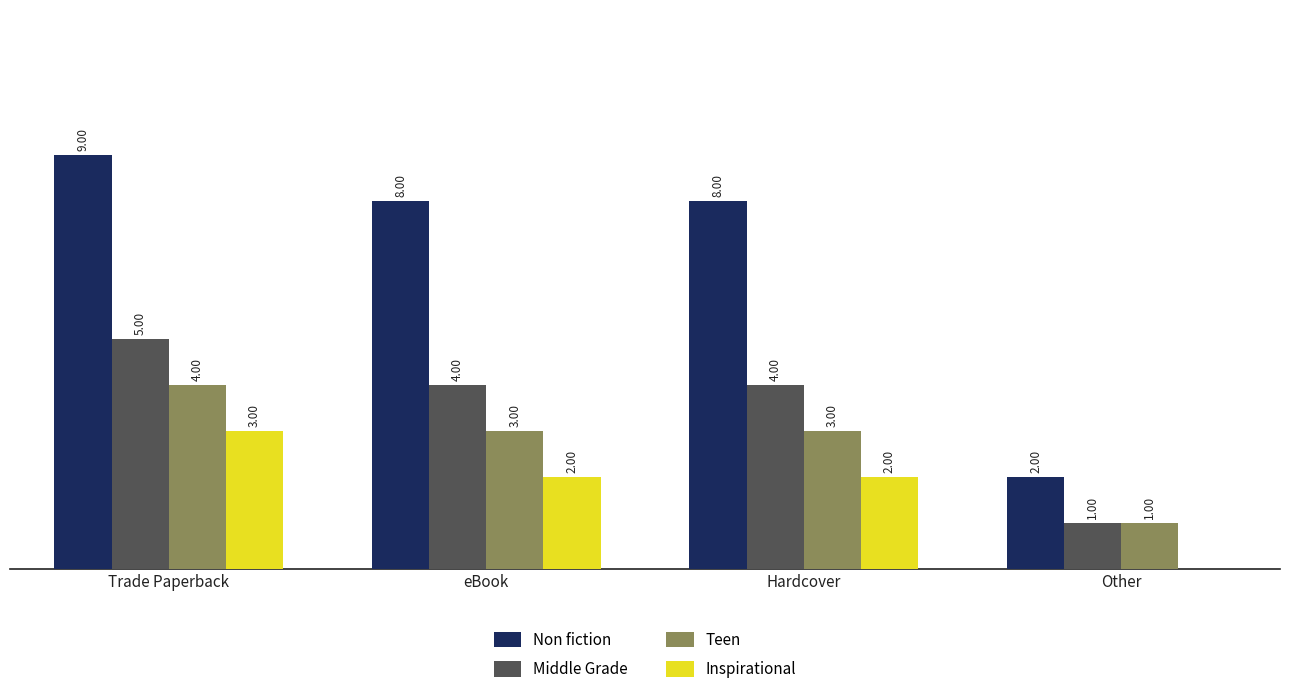

Which category has the highest value in the Inspirational series?

Trade Paperback